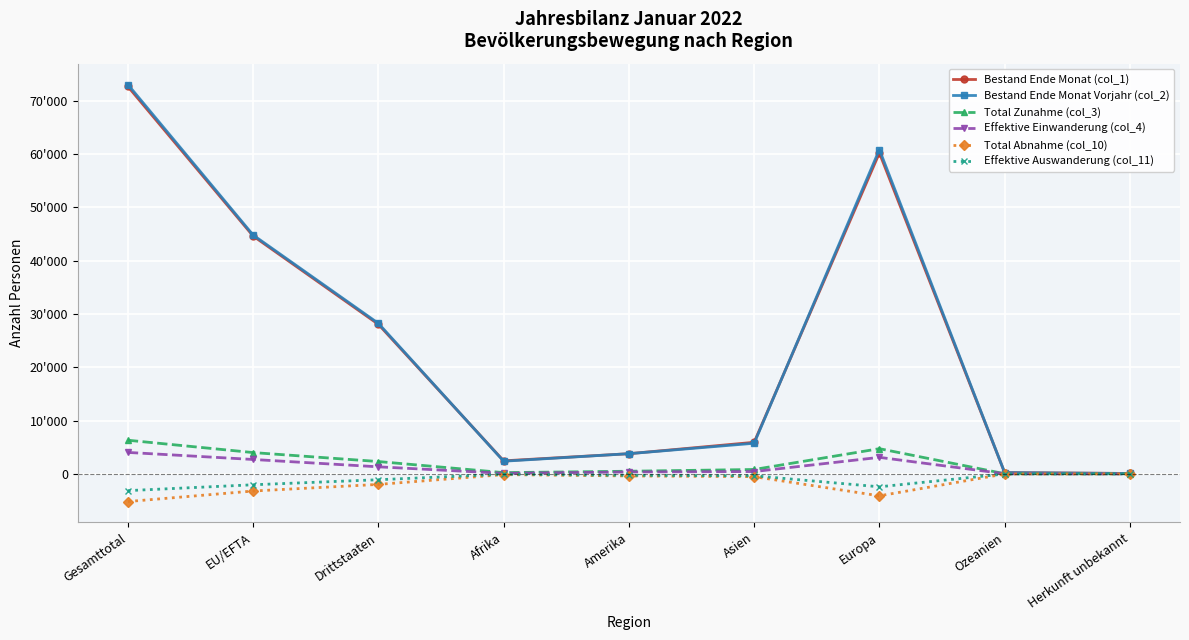

What is the sum of all Total Abnahme (col_10) values?

-15567